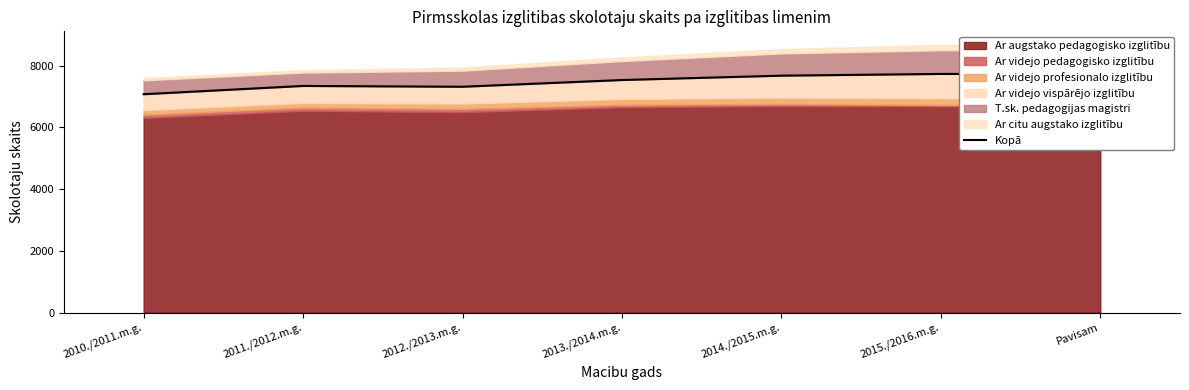

How many interior local valleys (lower than both neighbors) does the data have?

1